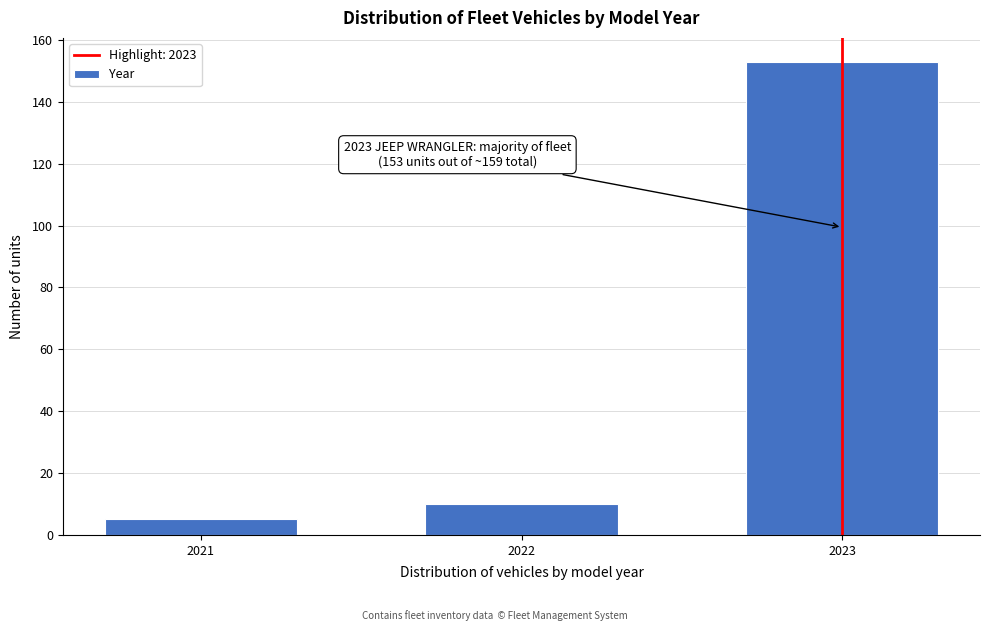

Reading left to right, transcribe all the data shown in this chart.

5	10	153